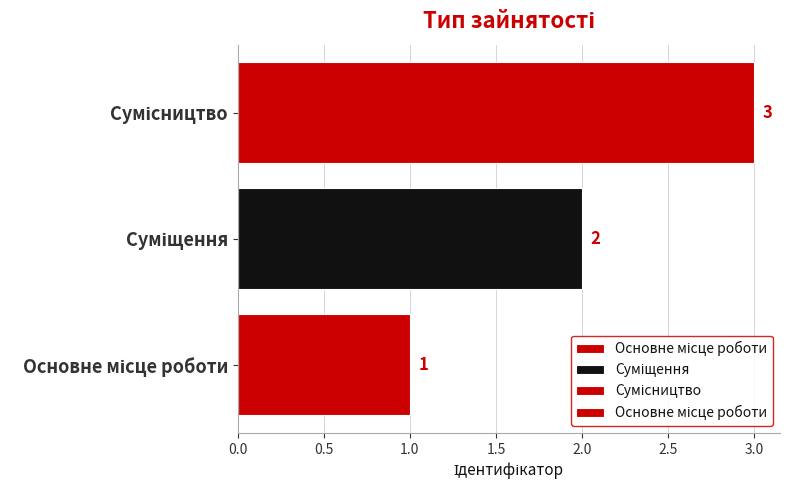

The value at Основне місце роботи is 1. True or false?

True